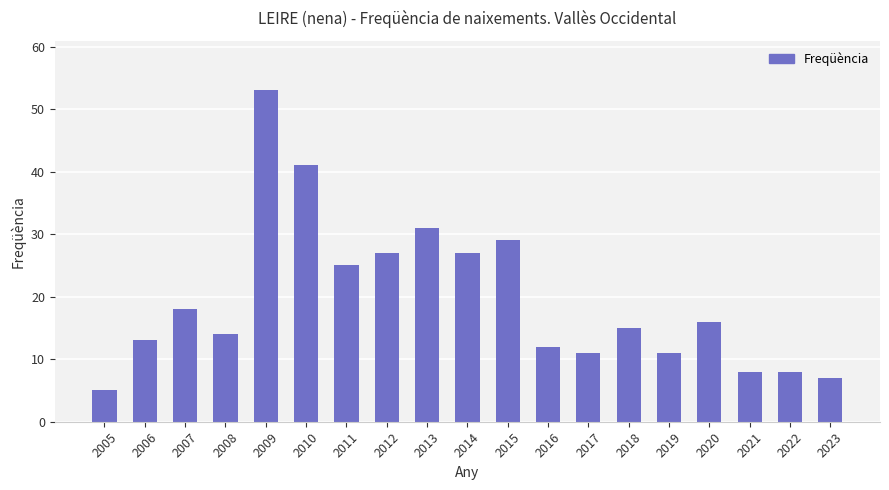

Reading left to right, list all the values displayed in this chart.

2005=5	2006=13	2007=18	2008=14	2009=53	2010=41	2011=25	2012=27	2013=31	2014=27	2015=29	2016=12	2017=11	2018=15	2019=11	2020=16	2021=8	2022=8	2023=7